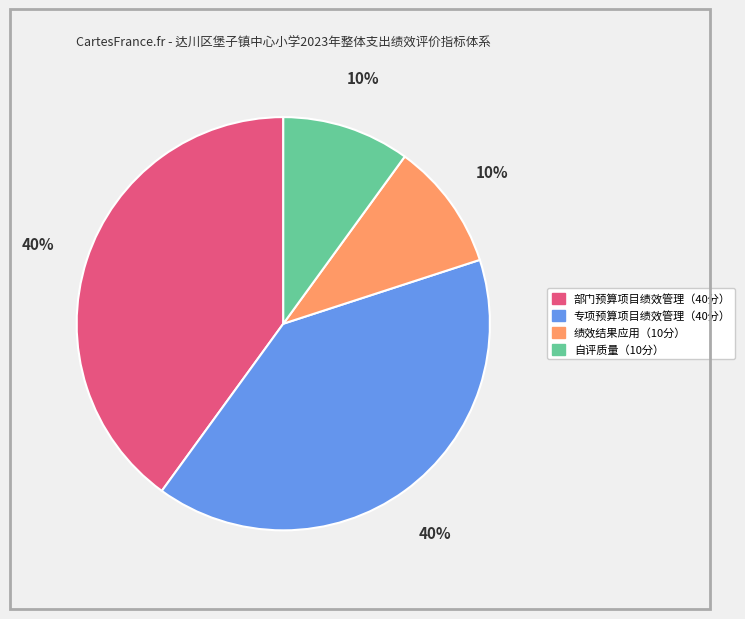

To the nearest percent, what is the average slice percentage?

25%